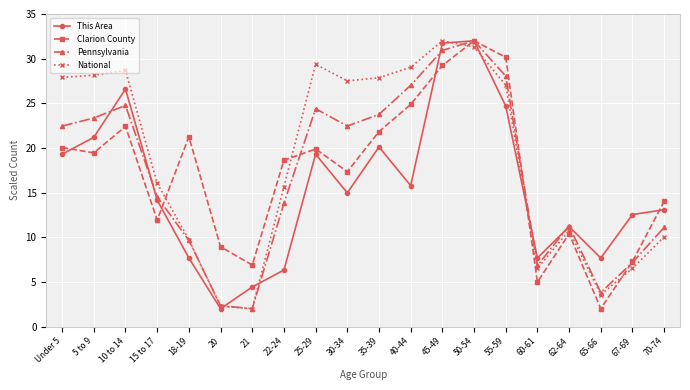

Where is Clarion County nearest to the value 17?

30-34